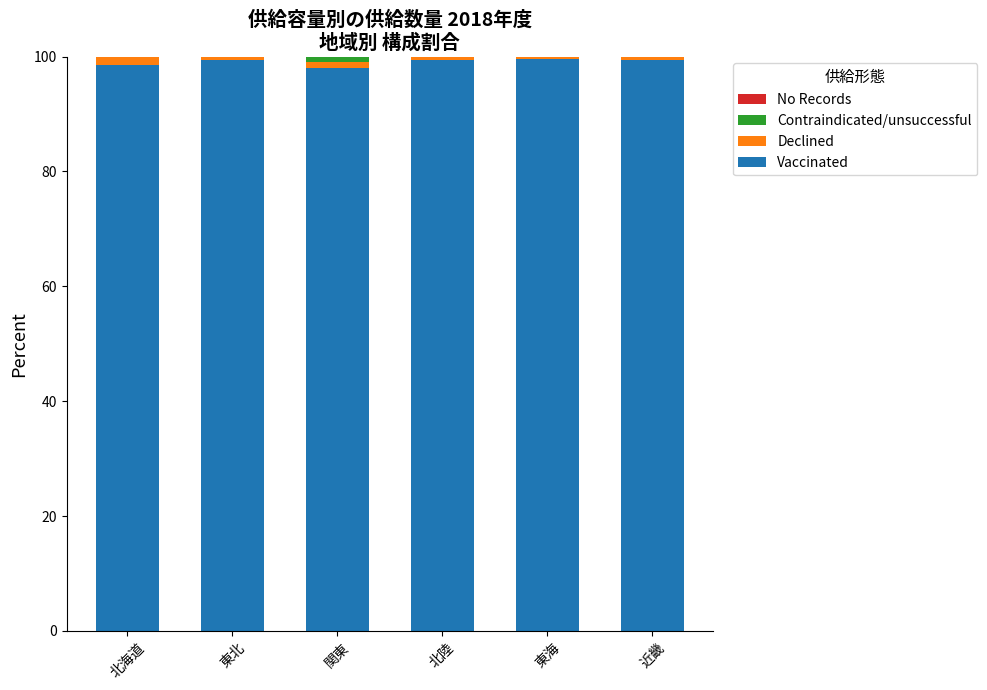

What is the sum of all Vaccinated values?

594.2